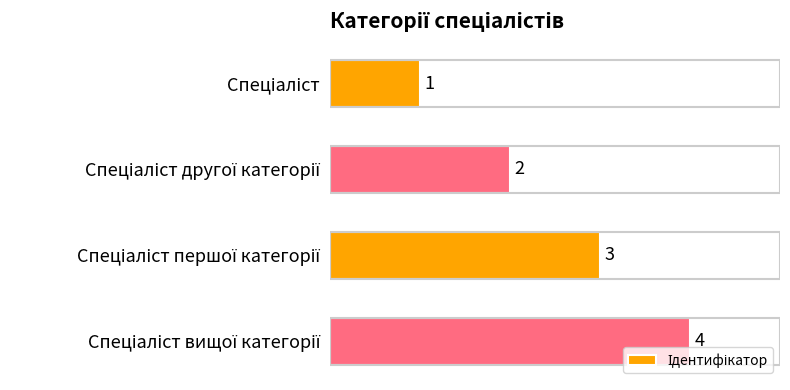

What is the greatest value displayed?

4